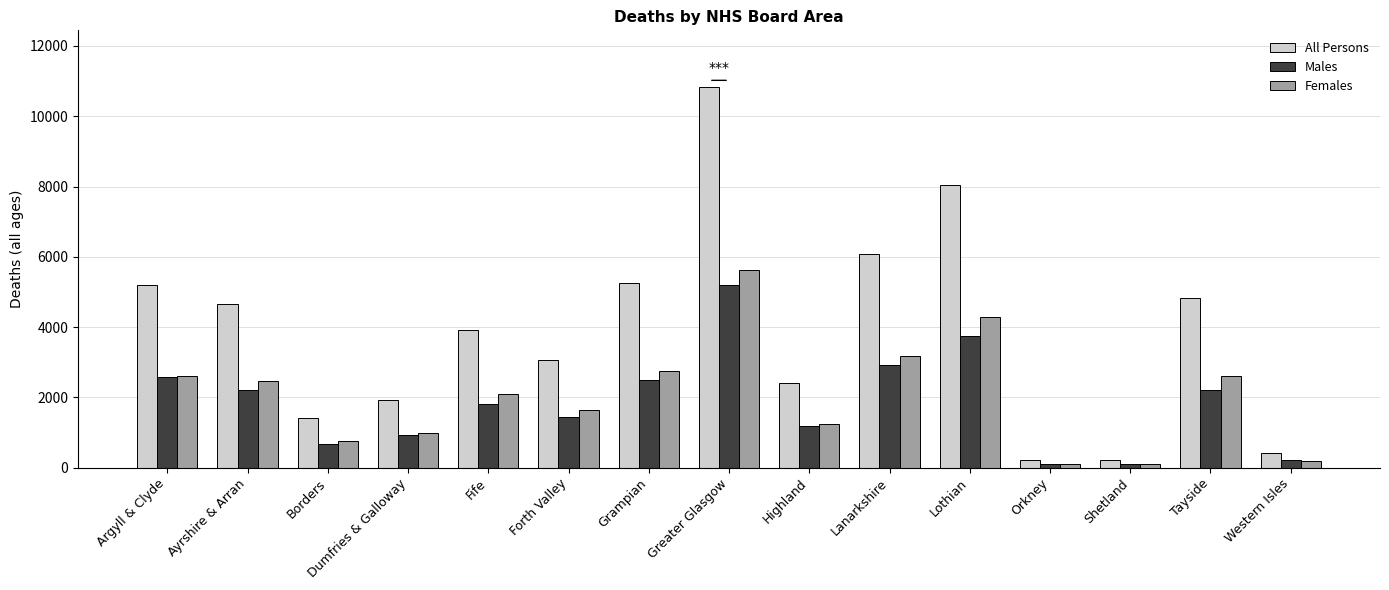

What is the label of the 3rd bar from the left?

Borders